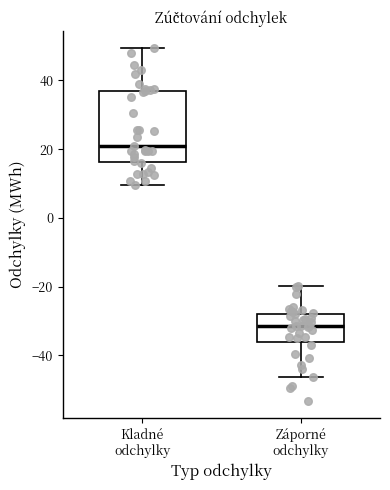

Which box is the tallest, from its lower edge to its upper edge?

Kladné odchylky